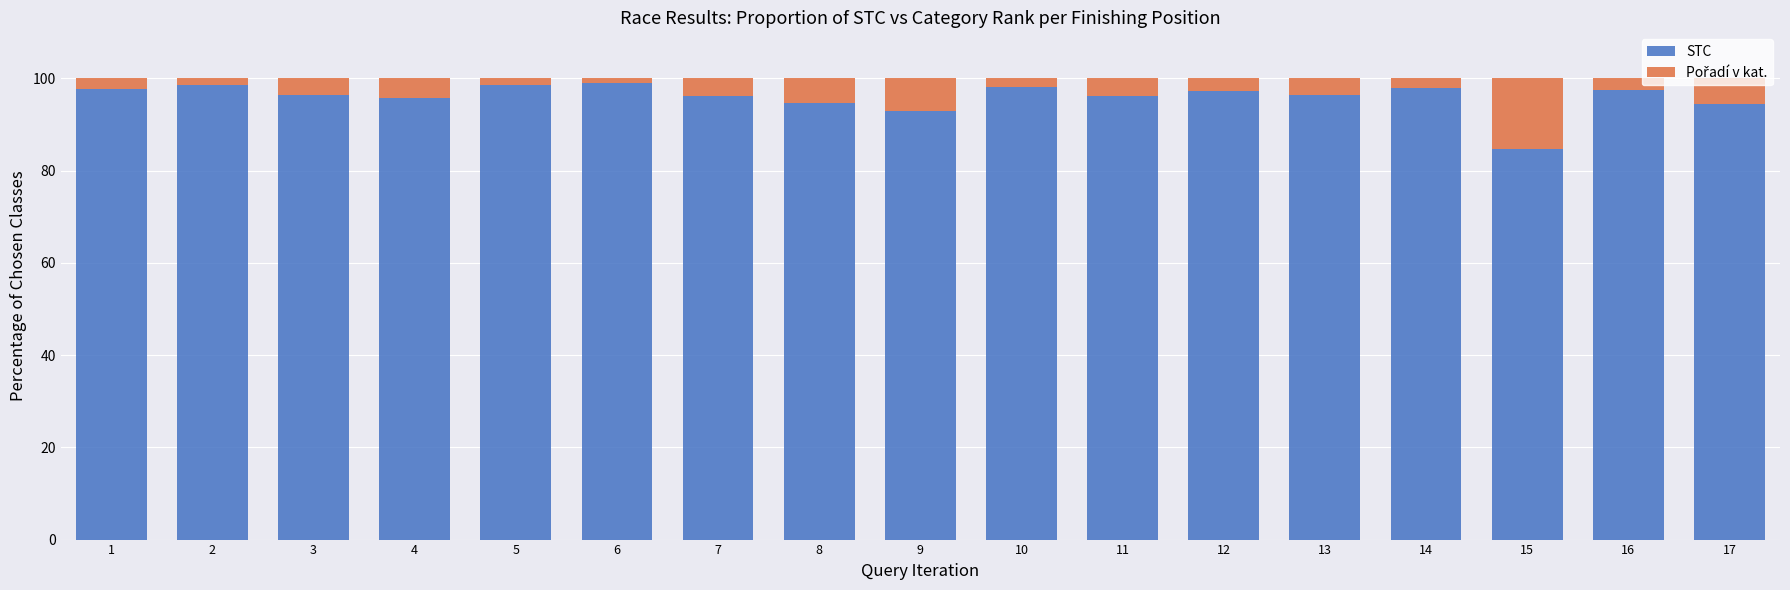

What is the sum of all STC values?

1632.6